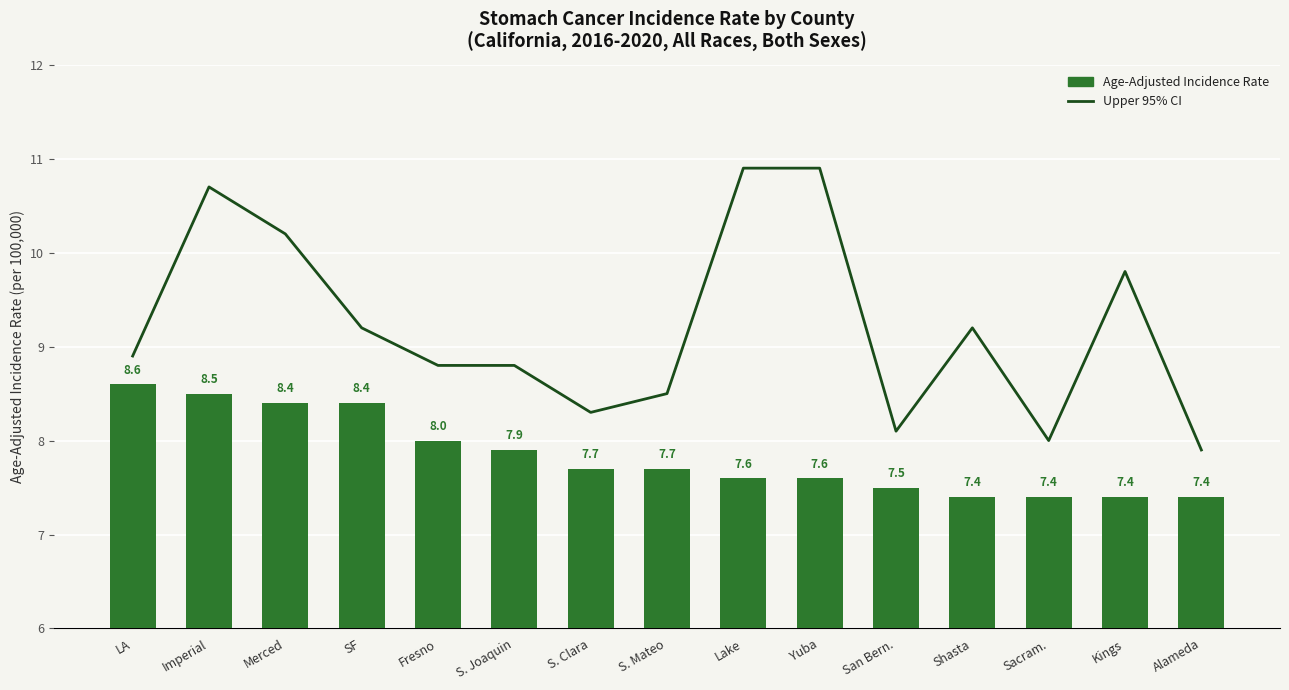

The Upper 95% Confidence Interval series shows 15.1 at Kings. True or false?

False